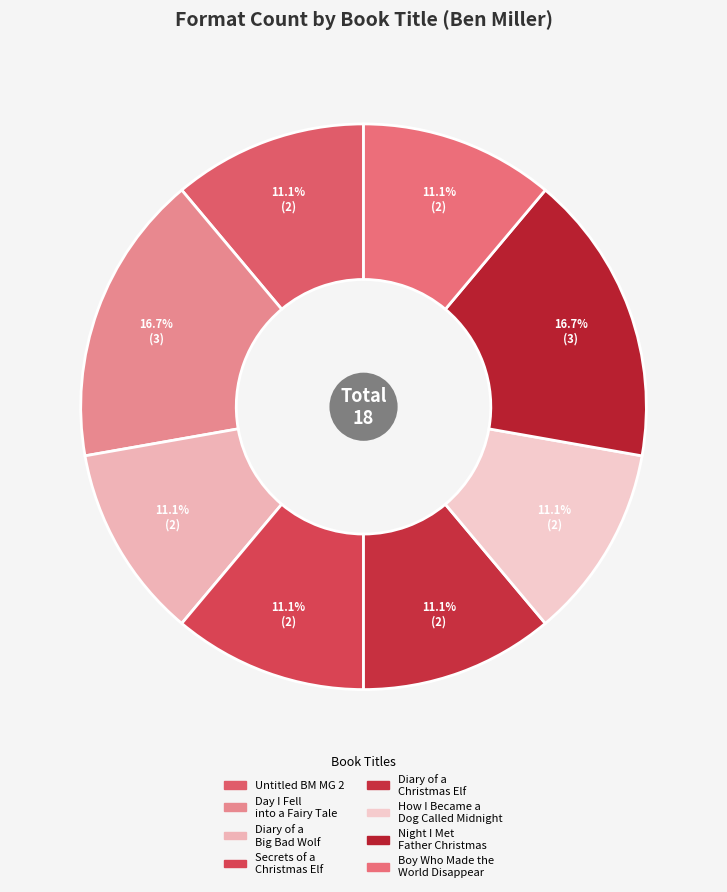

Combined, what portion of the pie is Night I Met Father Christmas and Secrets of a Christmas Elf?

27.8%